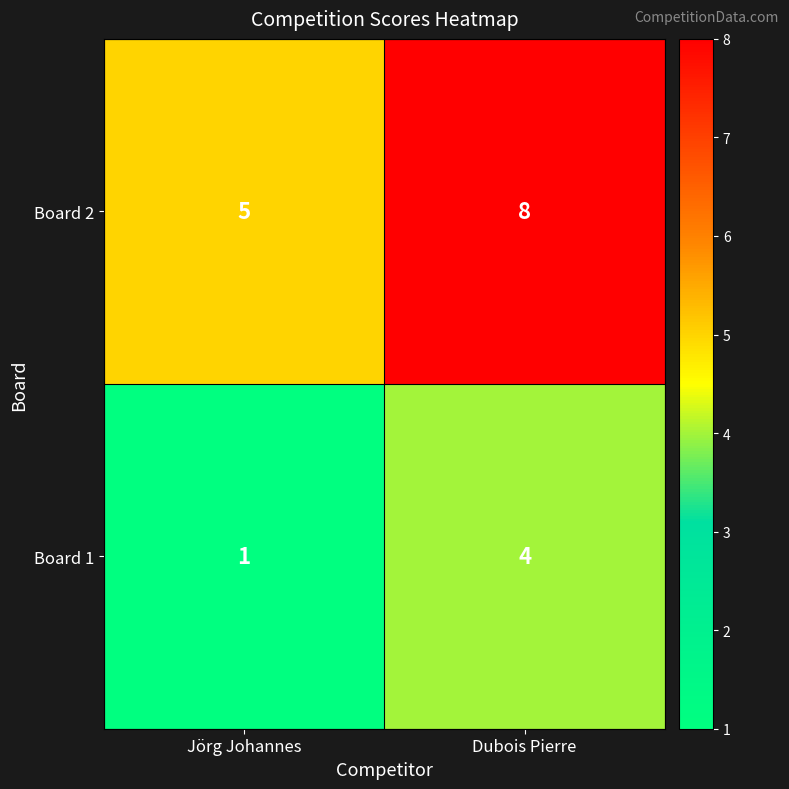

What is the difference between the Board 2 values at Dubois Pierre and Jörg Johannes?

3